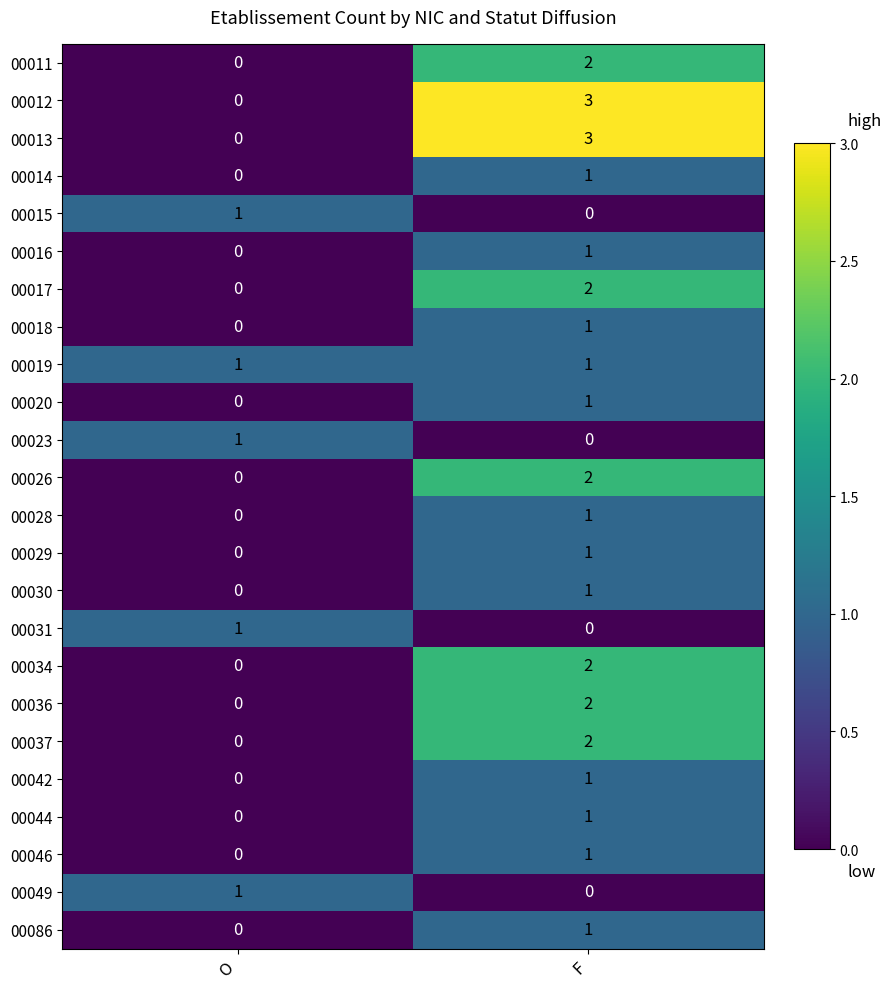

List the labels in order of 00034 value, smallest first.

O, F